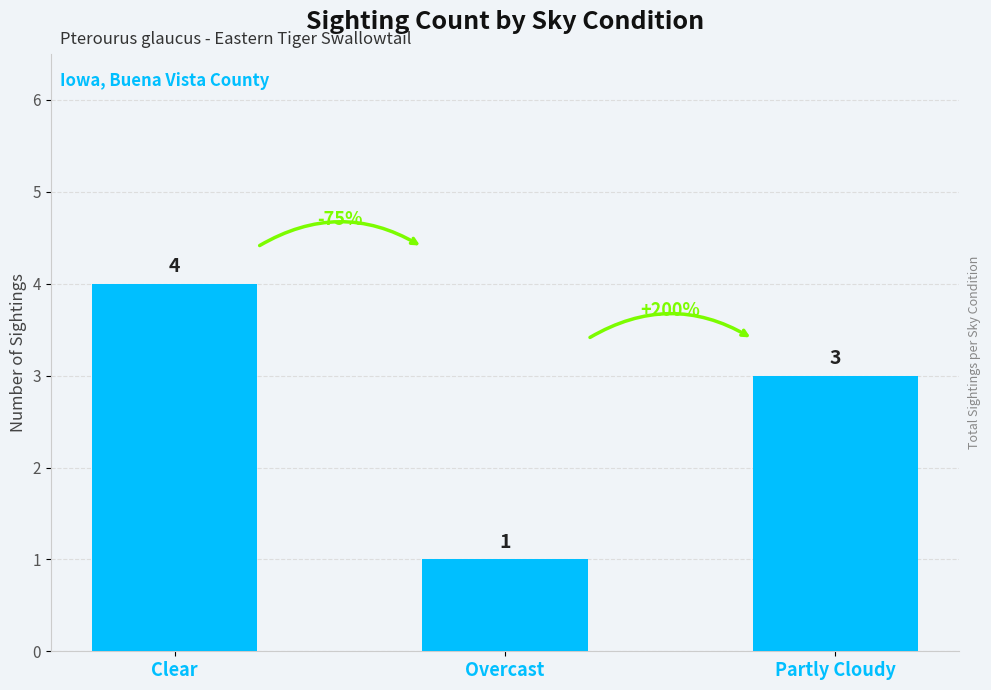

What is the difference between the second highest and minimum values?

2